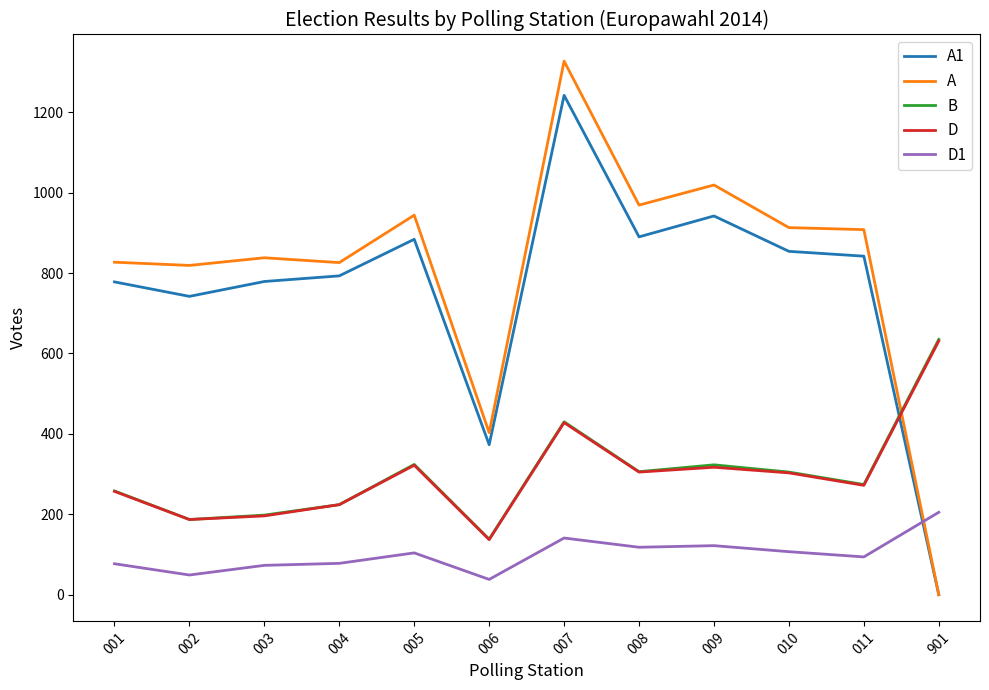

Which series ends up on top after the final intersection of B and A?

B